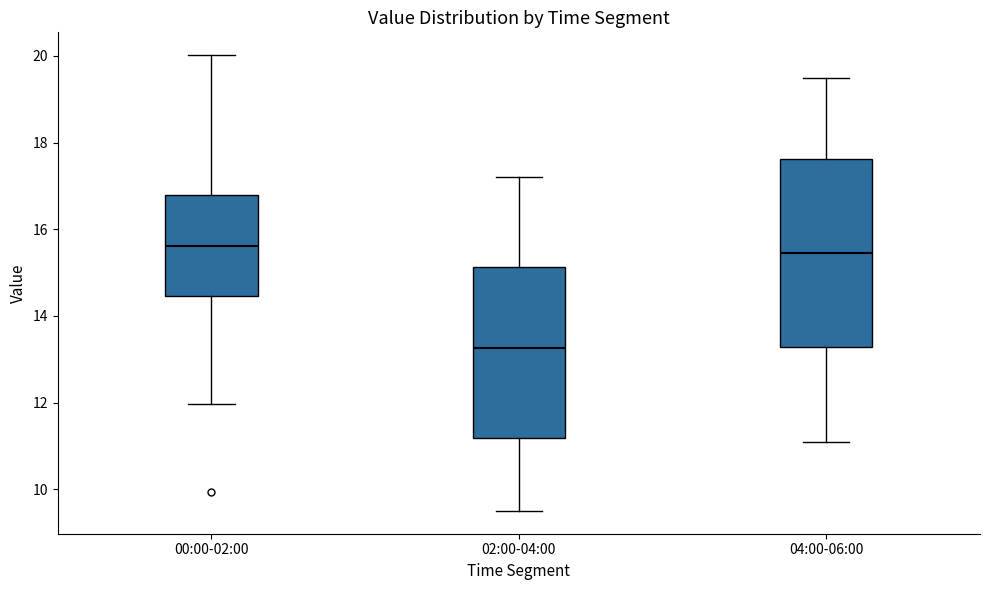

Where does the upper whisker of the box for 04:00-06:00 end on the y-axis? The values are not printed on the chart, so give them approximately, as read against the axis.

19.6